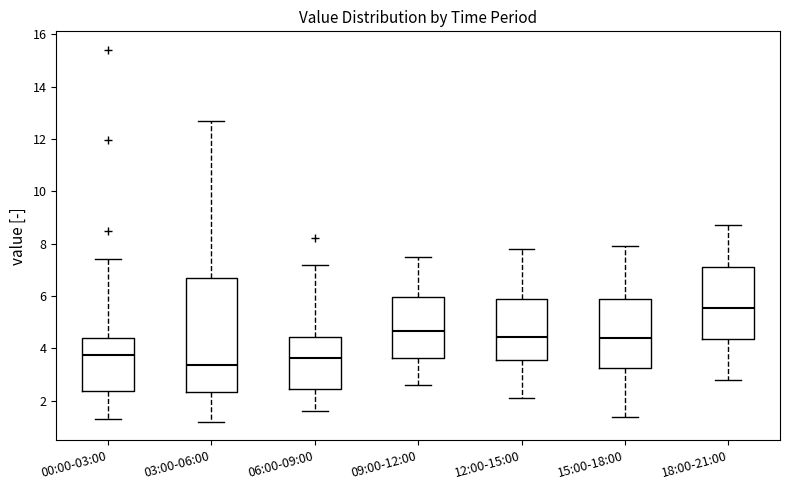

Which box is the tallest, from its lower edge to its upper edge?

03:00-06:00